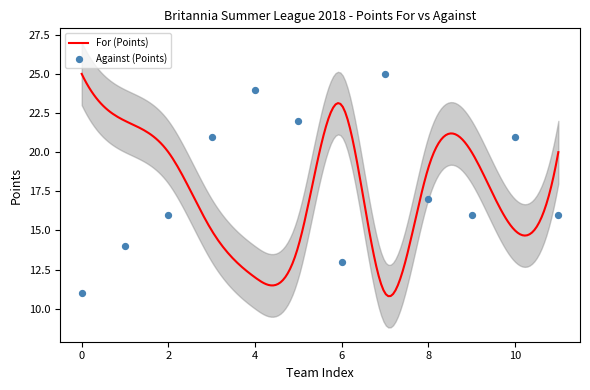

What is the maximum value for For (Points)?

25.0